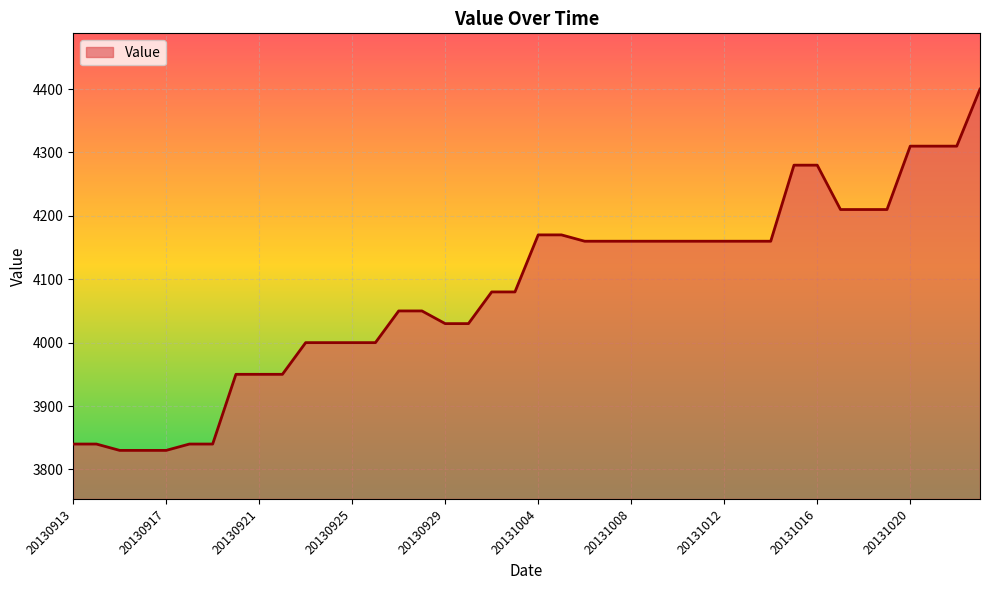

Does the chart have visible grid lines?

Yes